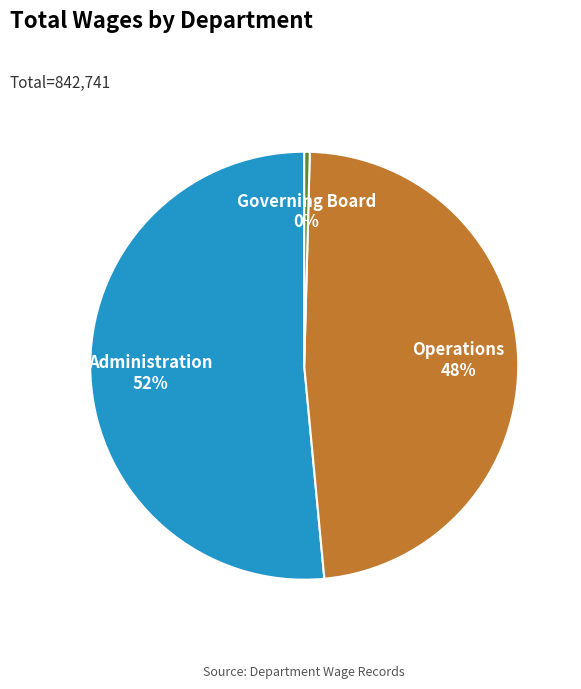

True or false: Governing Board accounts for 0% of the total.

True